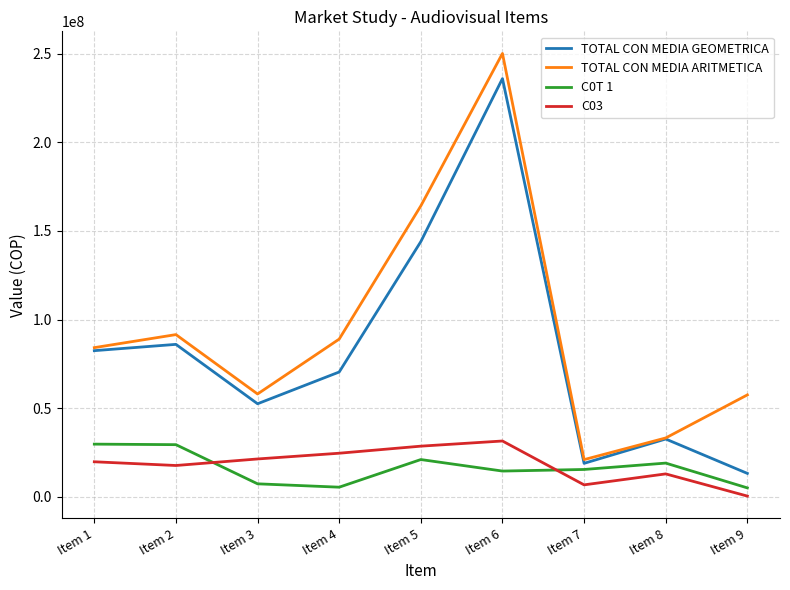

Is the value of C0T 1 at Item 2 greater than the value of TOTAL CON MEDIA ARITMETICA at Item 1?

No